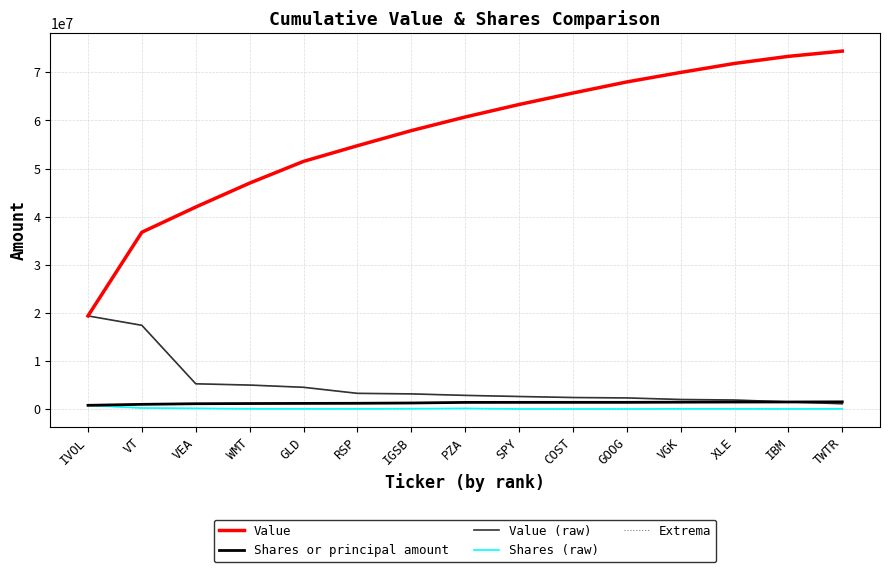

What is the spread (max minus min) of values at IVOL?

18590200